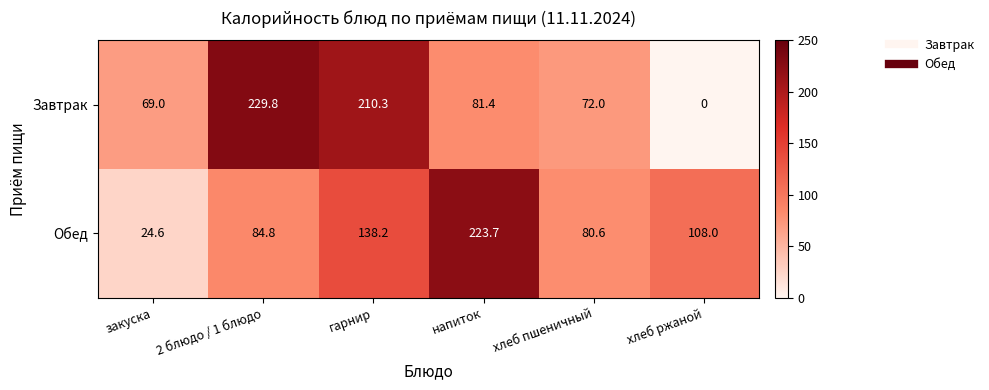

At which label is Обед closest to 124?

гарнир